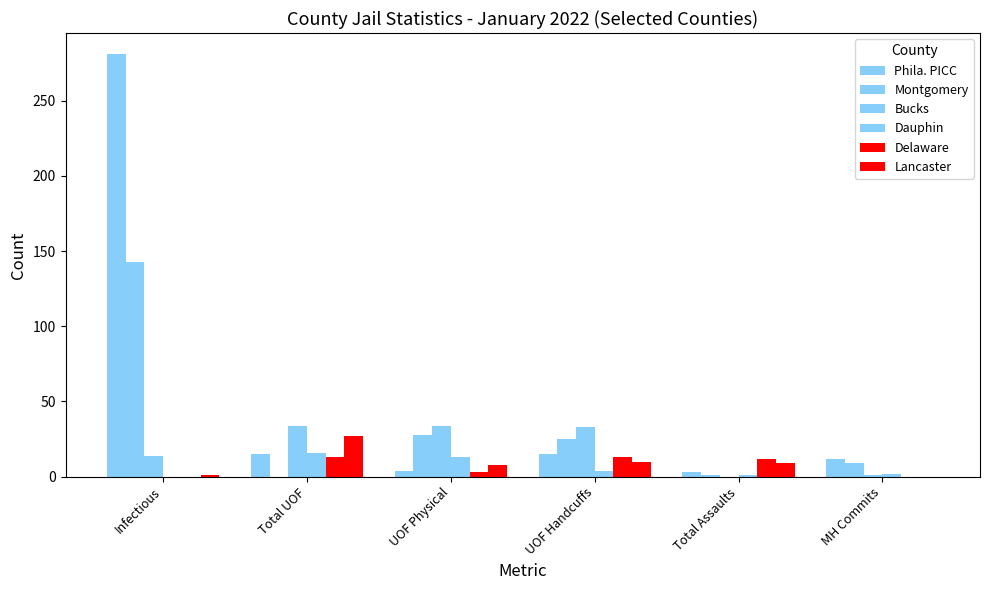

Count the number of categories in the chart.

6